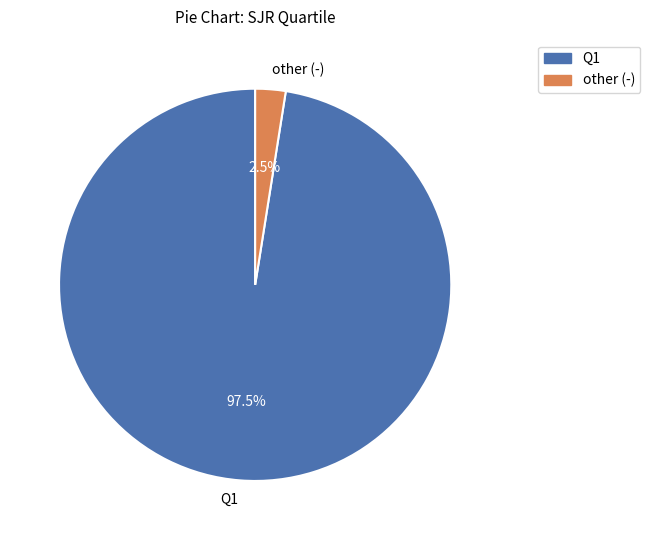

Is there any slice that represents more than half of the pie?

Yes